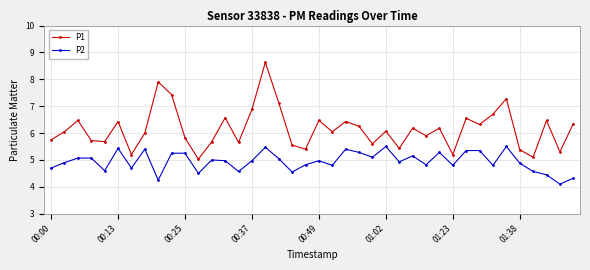

What is the maximum value for P2?

5.5